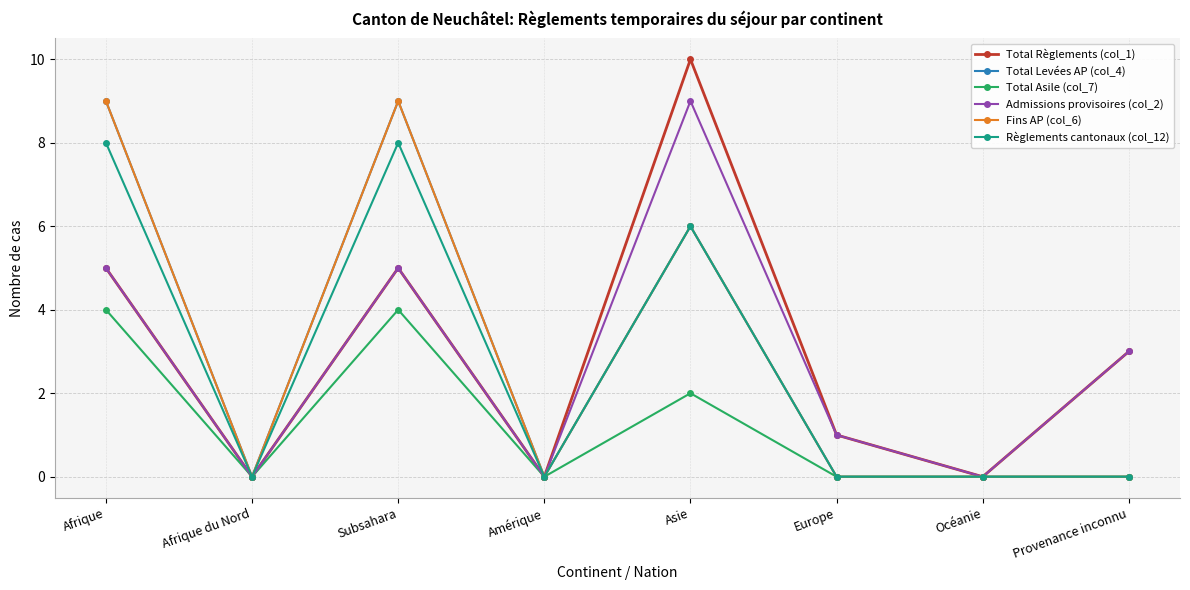

What are all the series names shown in the legend?

Total Règlements (col_1), Total Levées AP (col_4), Total Asile (col_7), Admissions provisoires (col_2), Fins AP (col_6), Règlements cantonaux (col_12)